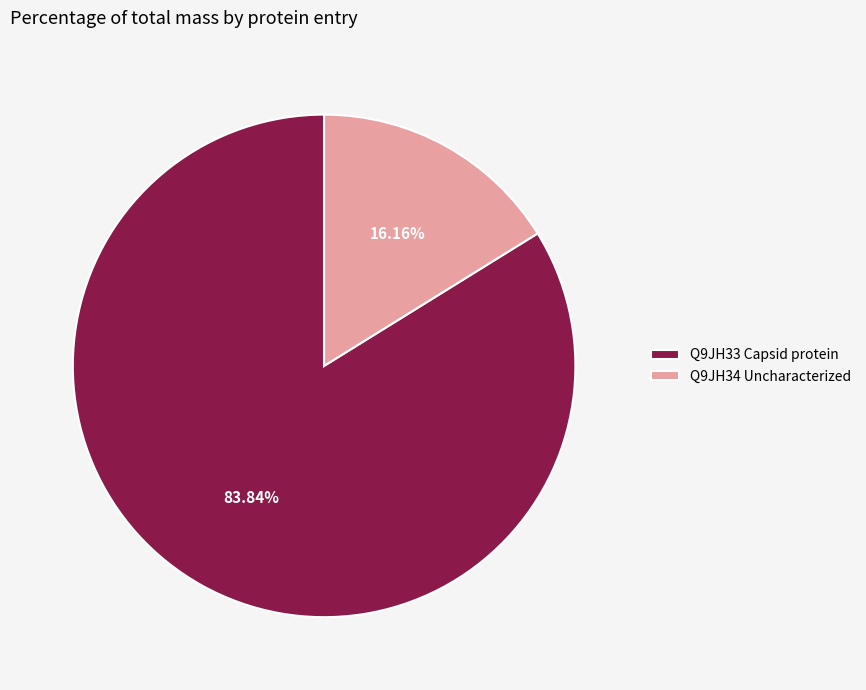

To the nearest percent, what is the average slice percentage?

50%